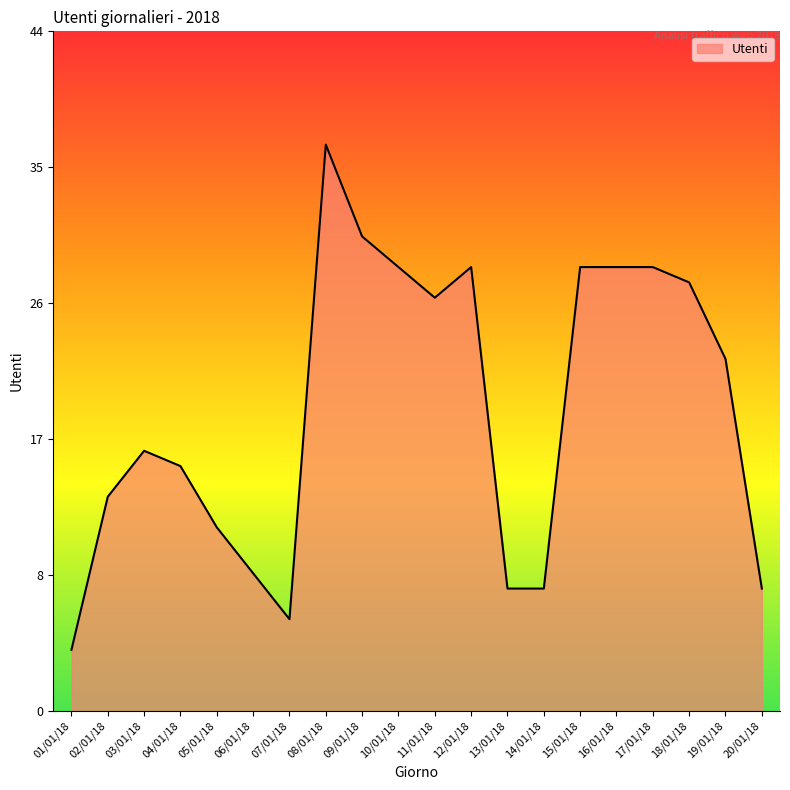

Which has a higher value, 08/01/18 or 15/01/18?

08/01/18